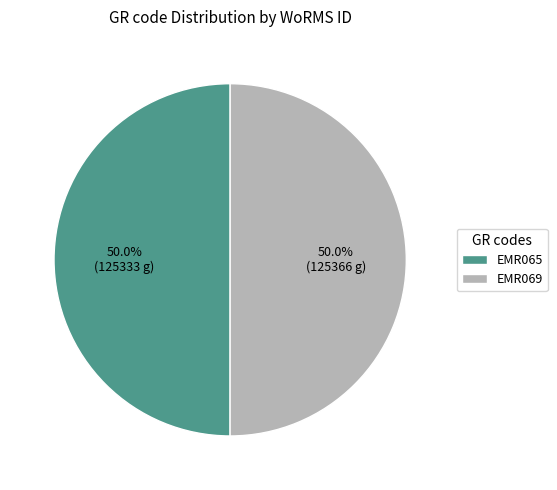

What percentage is NOT represented by EMR069?

50.0%